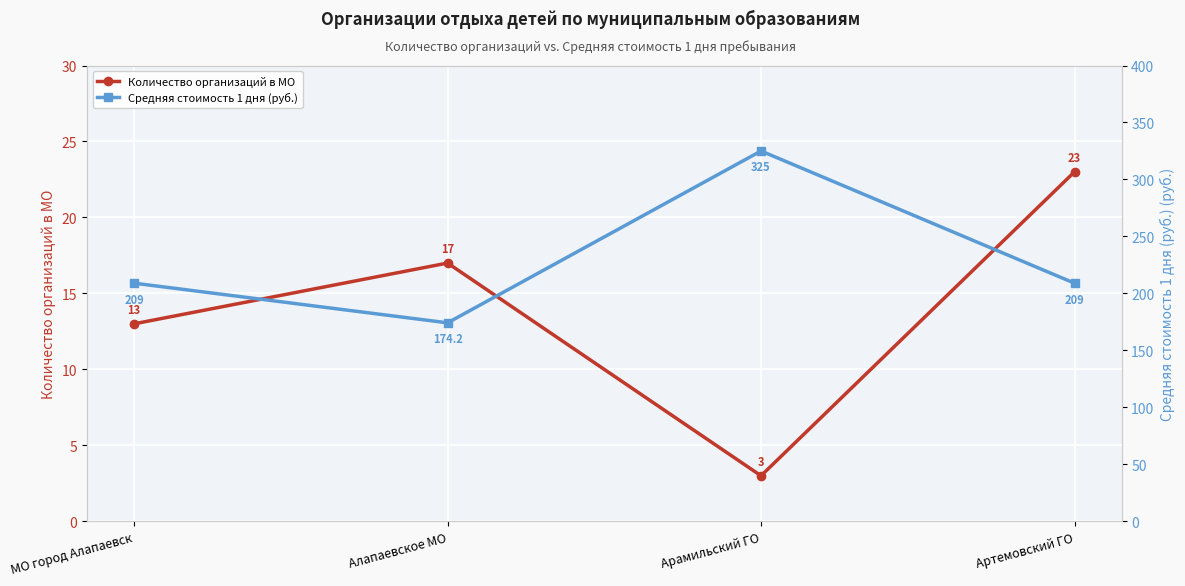

The Количество организаций в МО series shows 5.0 at Арамильский ГО. True or false?

False